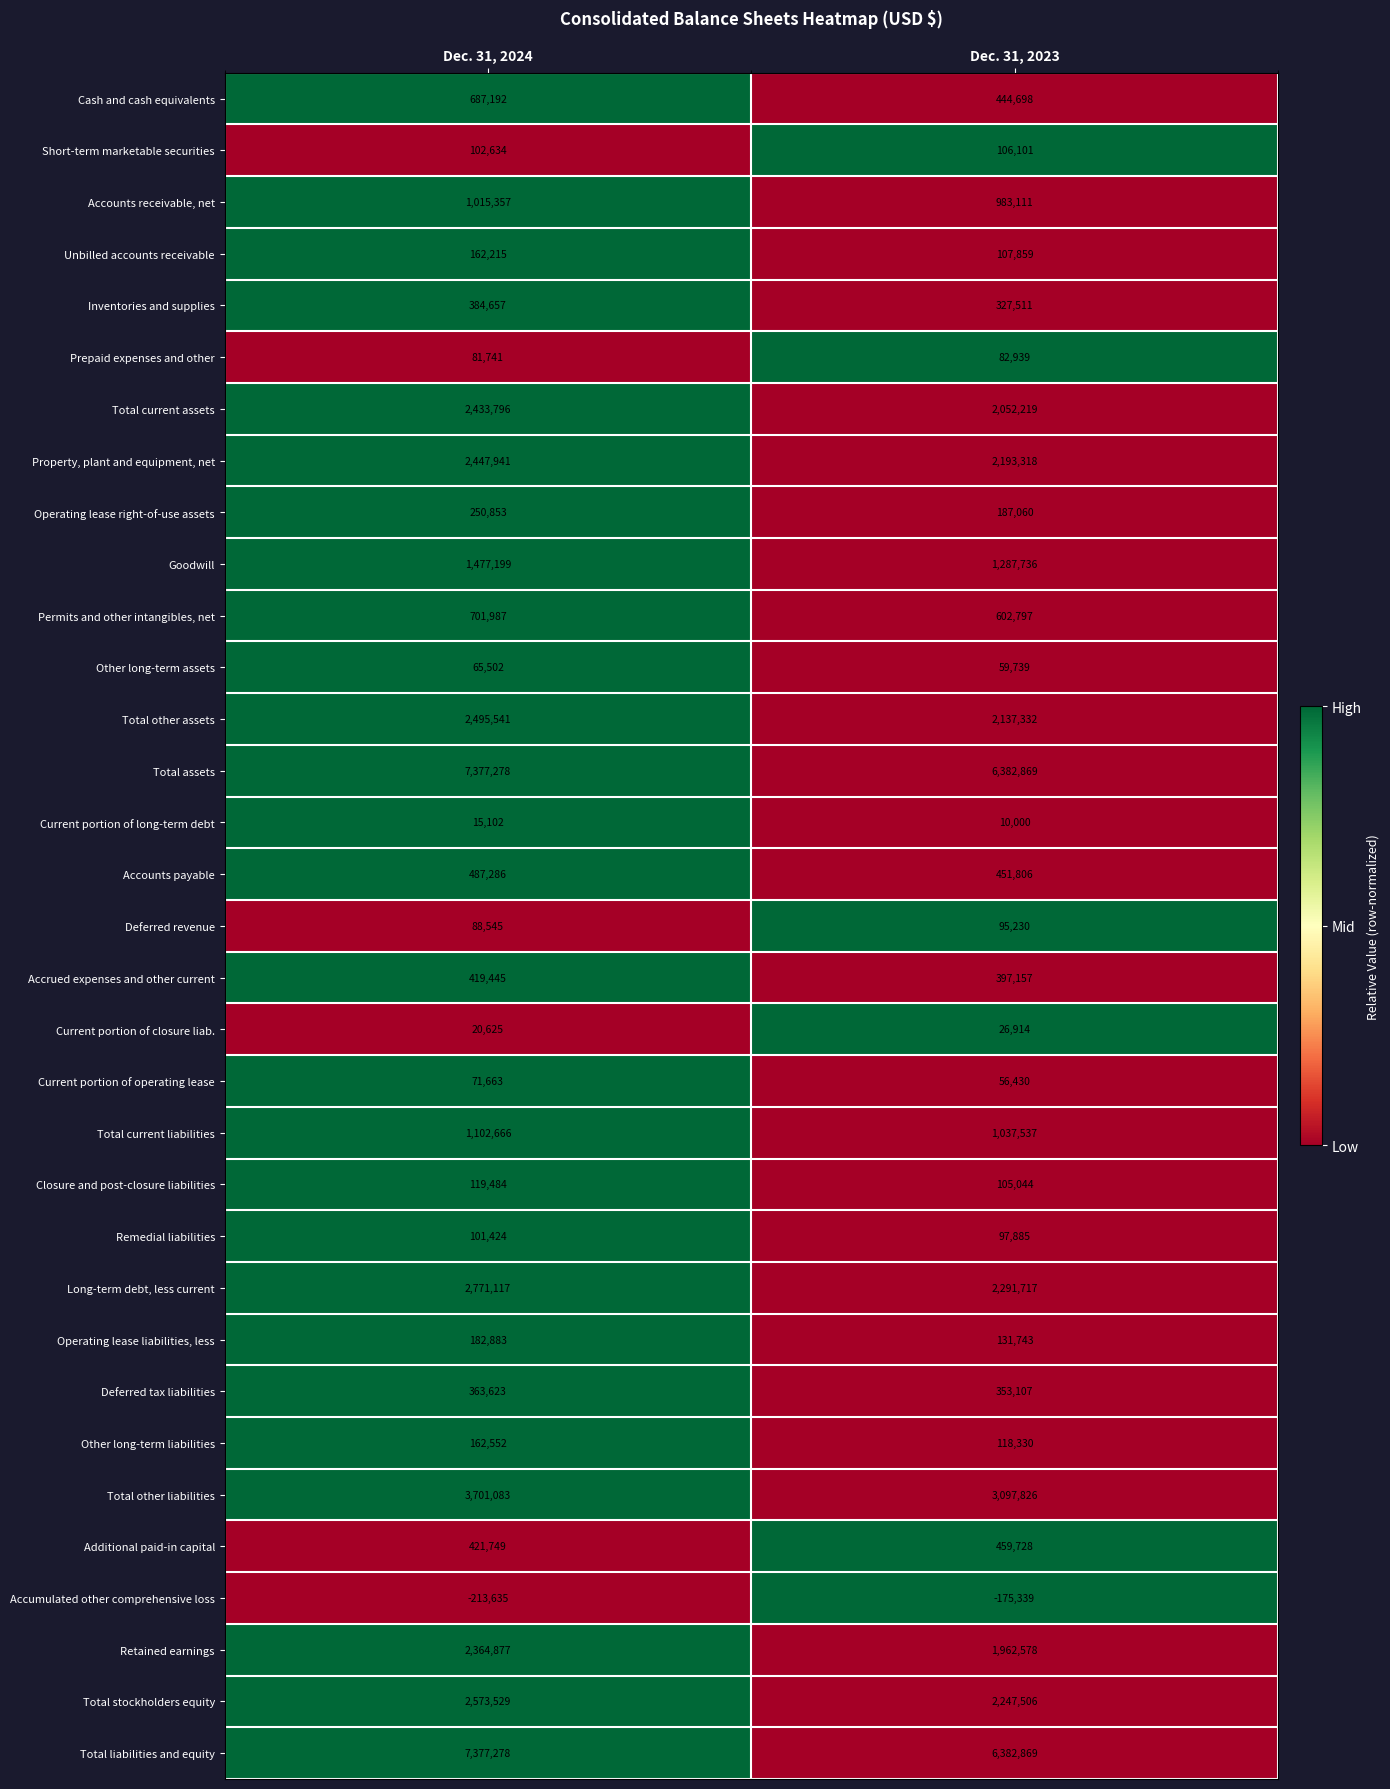

At which category does the chart reach its minimum across all series?

Dec. 31, 2024